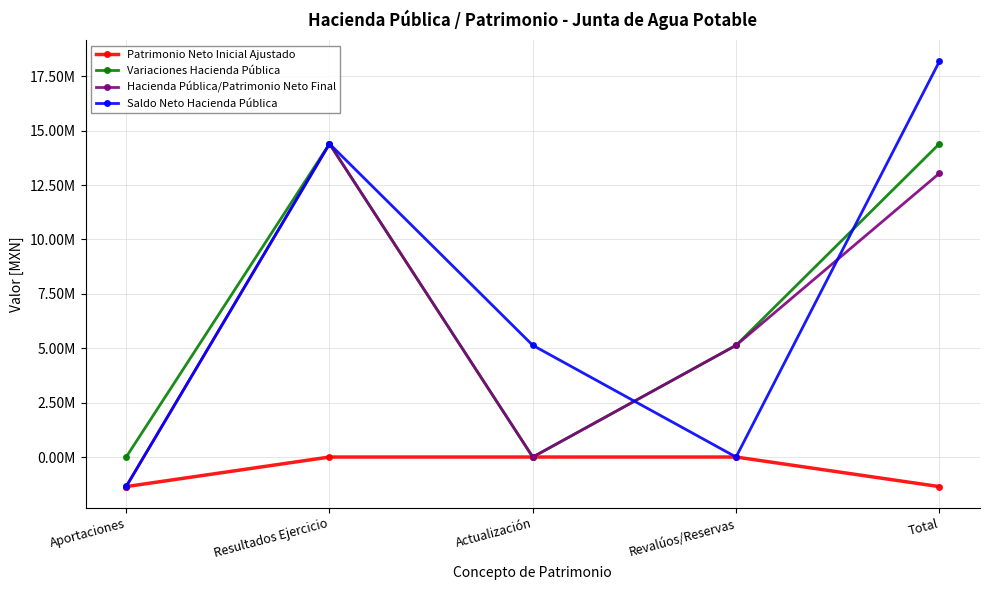

Does the chart have visible grid lines?

Yes